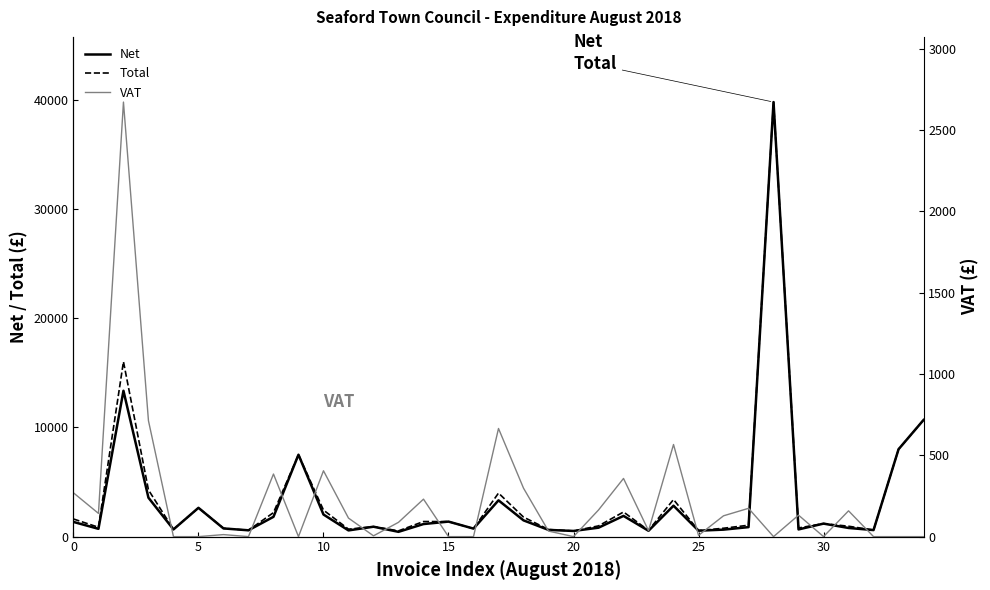

At which category does the chart reach its peak across all series?

28